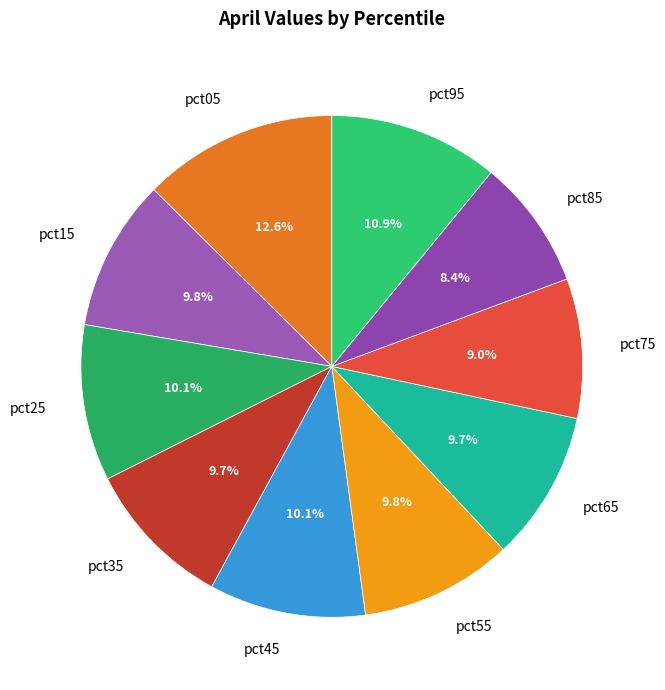

Does pct05 represent more than half of the total?

No